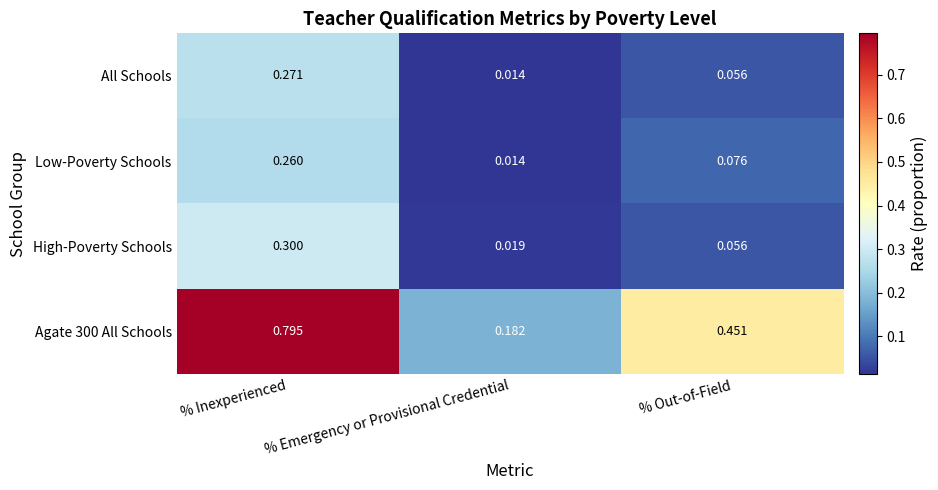

Count the number of data series in this chart.

4